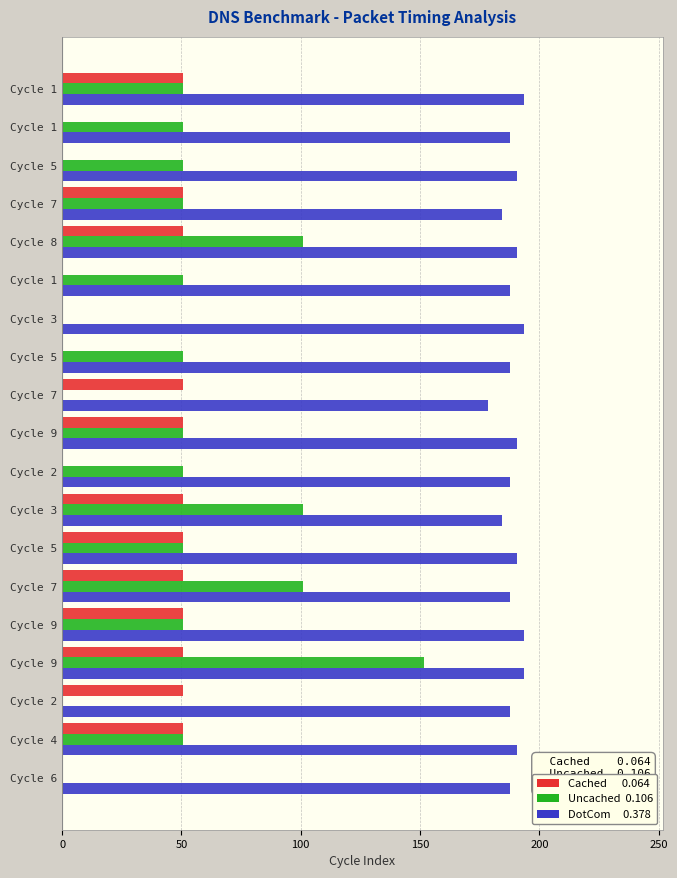

Count the number of categories in the chart.

19